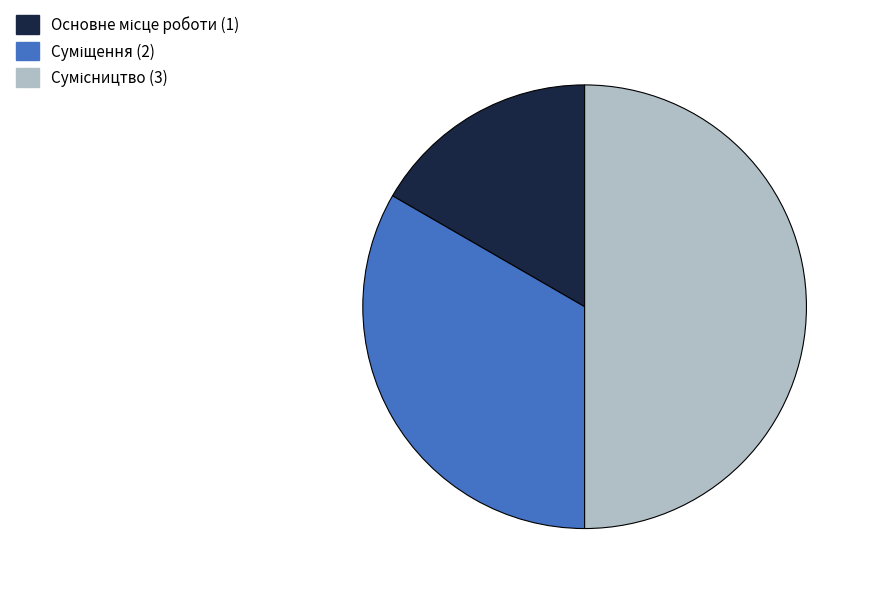

To the nearest percent, what is the combined percentage of Суміщення and Основне місце роботи?

50%